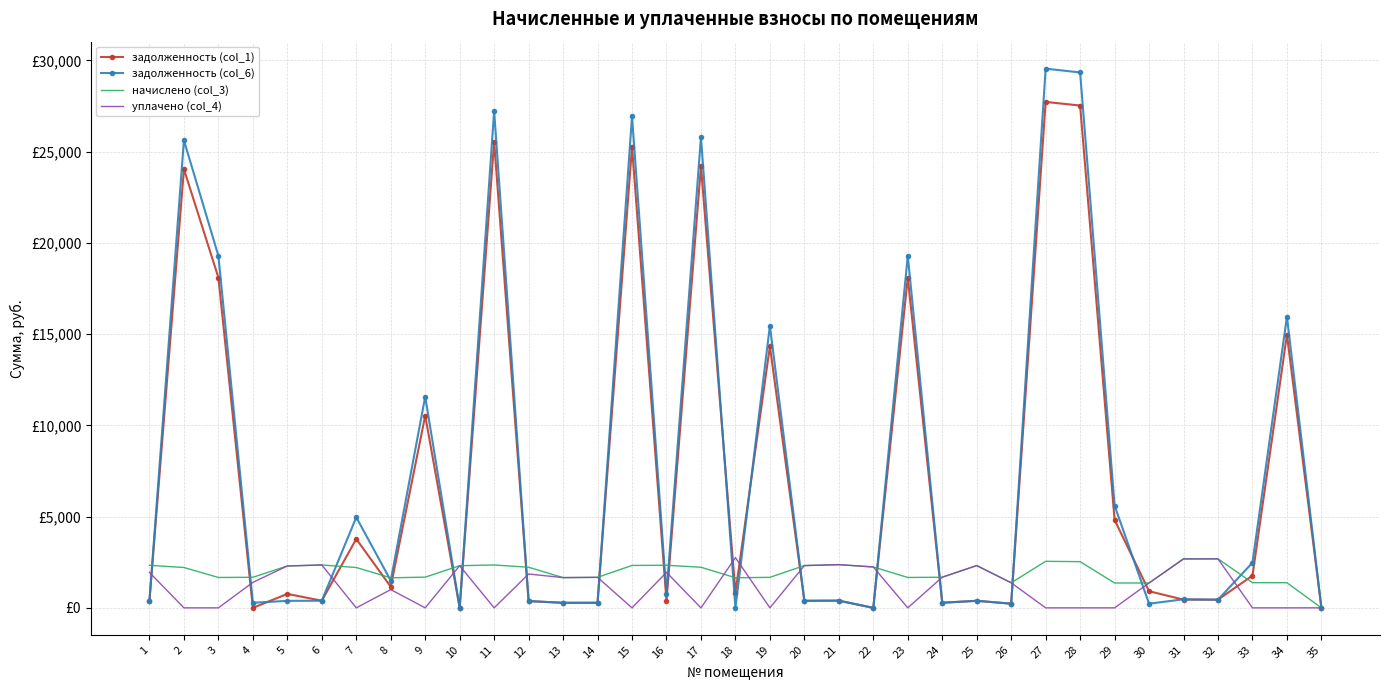

What are all the series names shown in the legend?

задолженность (col_1), задолженность (col_6), начислено (col_3), уплачено (col_4)